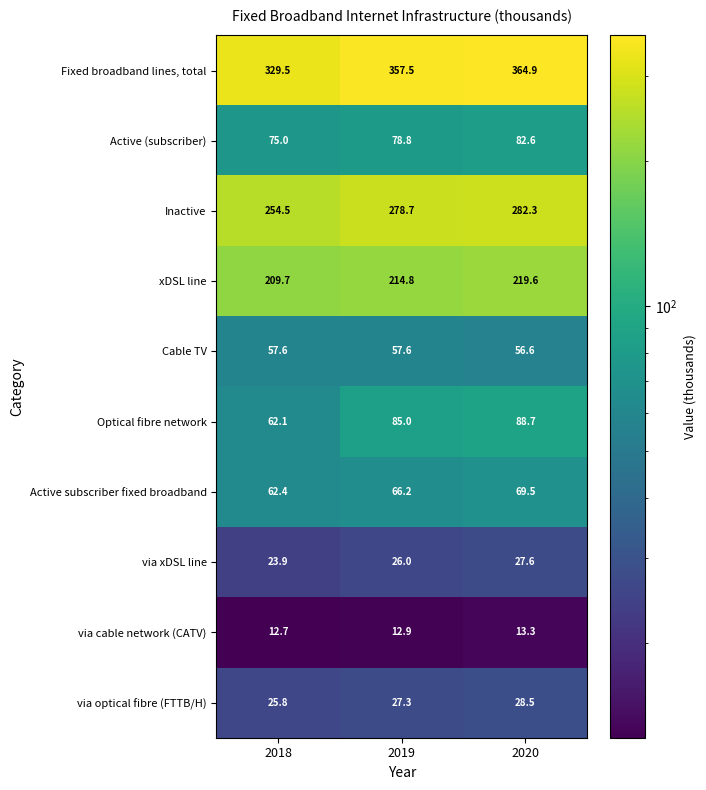

What is the minimum value shown in the chart?

12.7